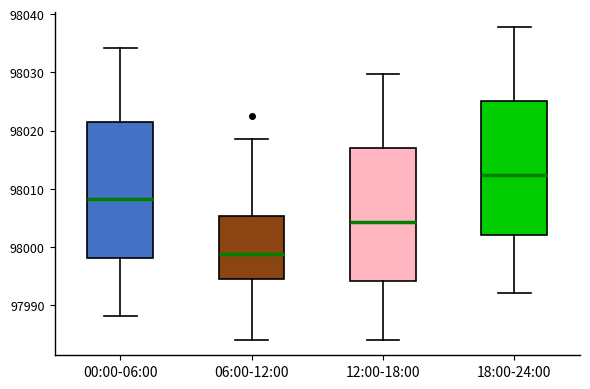

Where does the median line of the box for 00:00-06:00 sit on the y-axis? The values are not printed on the chart, so give them approximately, as read against the axis.

98008